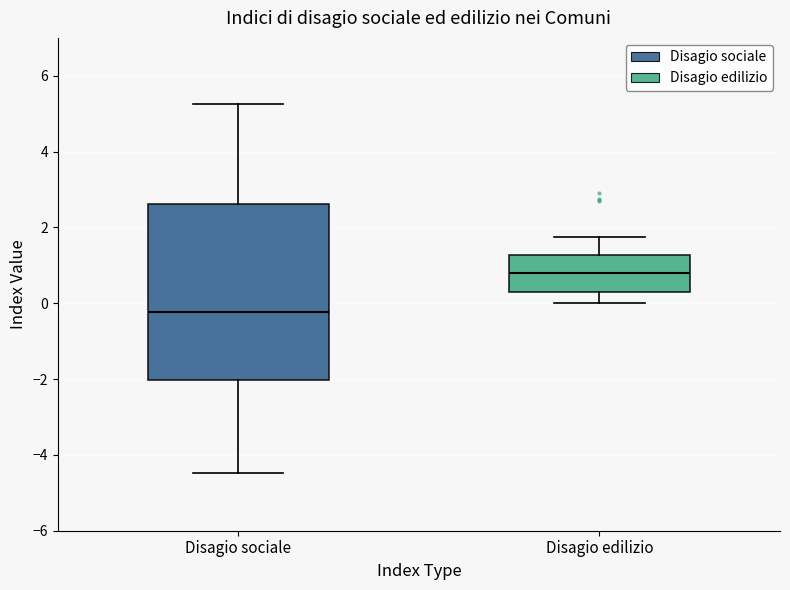

Where is the upper edge of the box for Disagio edilizio on the y-axis? The values are not printed on the chart, so give them approximately, as read against the axis.

1.2